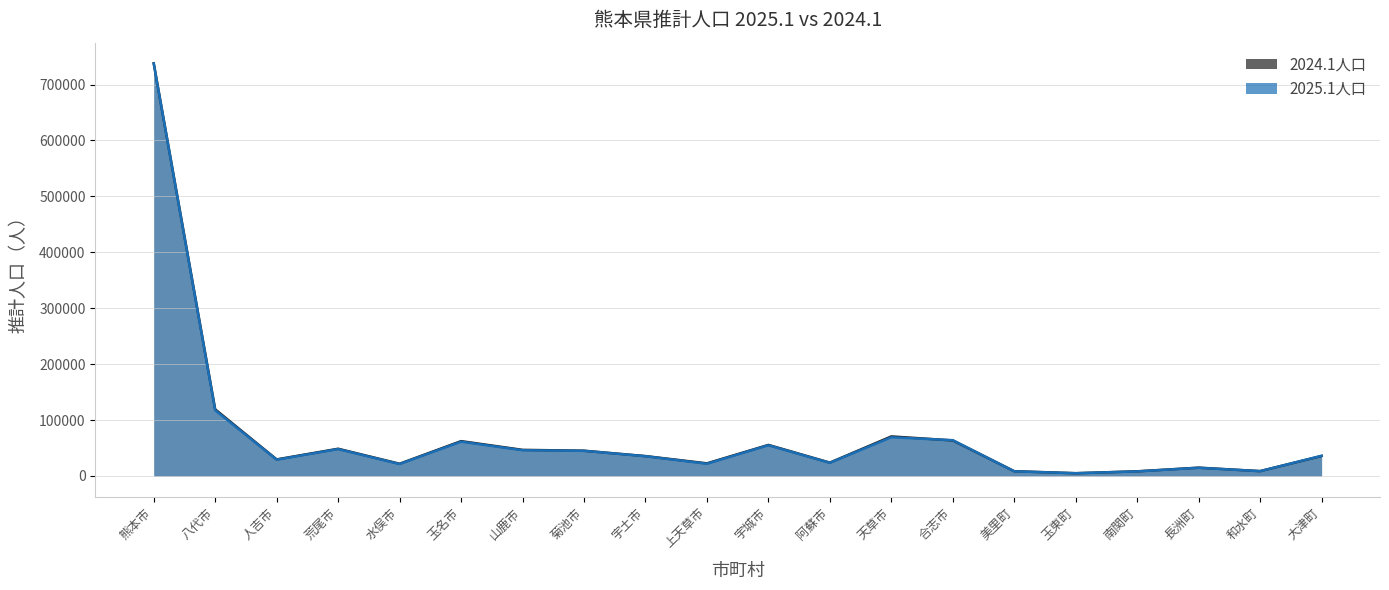

At which label is 2025.1人口 closest to 371236?

八代市